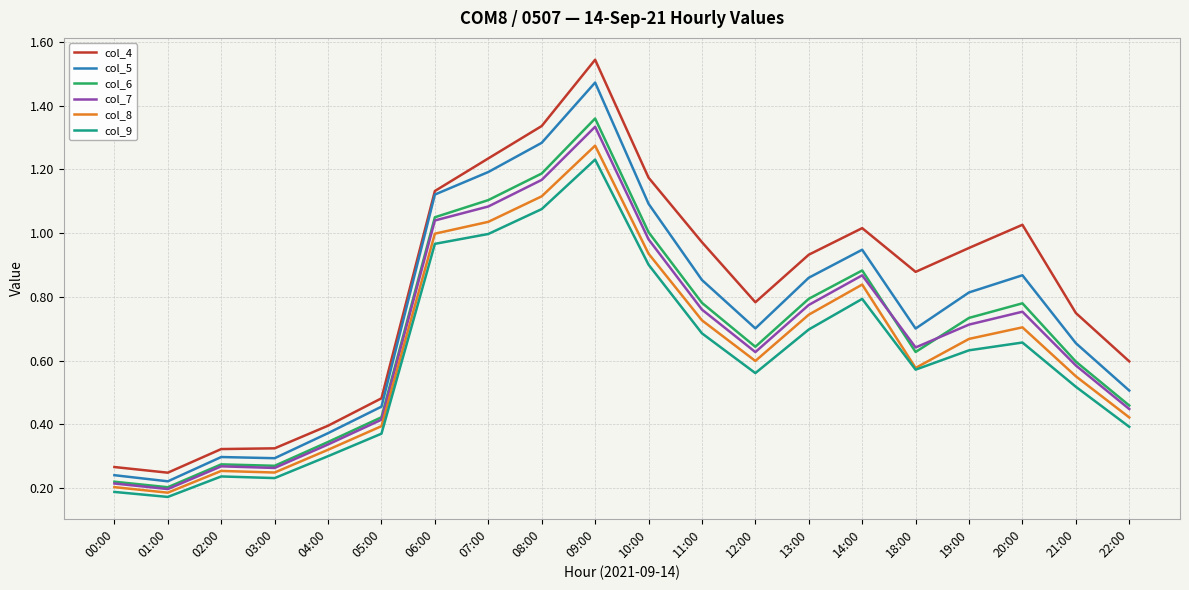

How many categories are shown in the chart?

20